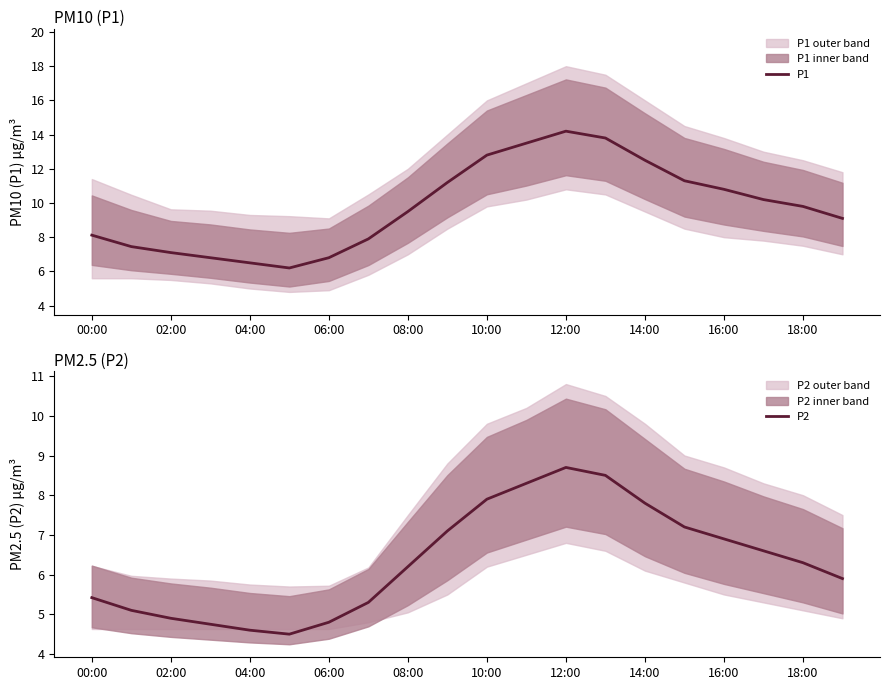

How many lines are shown in the chart?

2